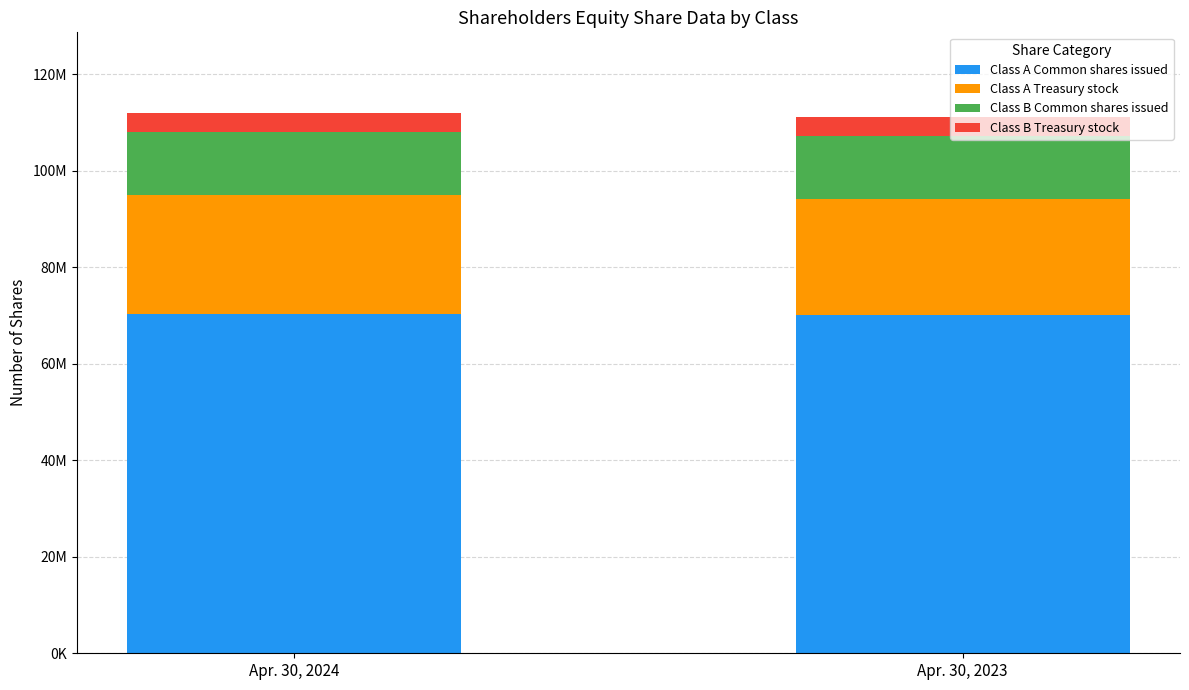

Are the bars grouped side by side (vs. stacked)?

No